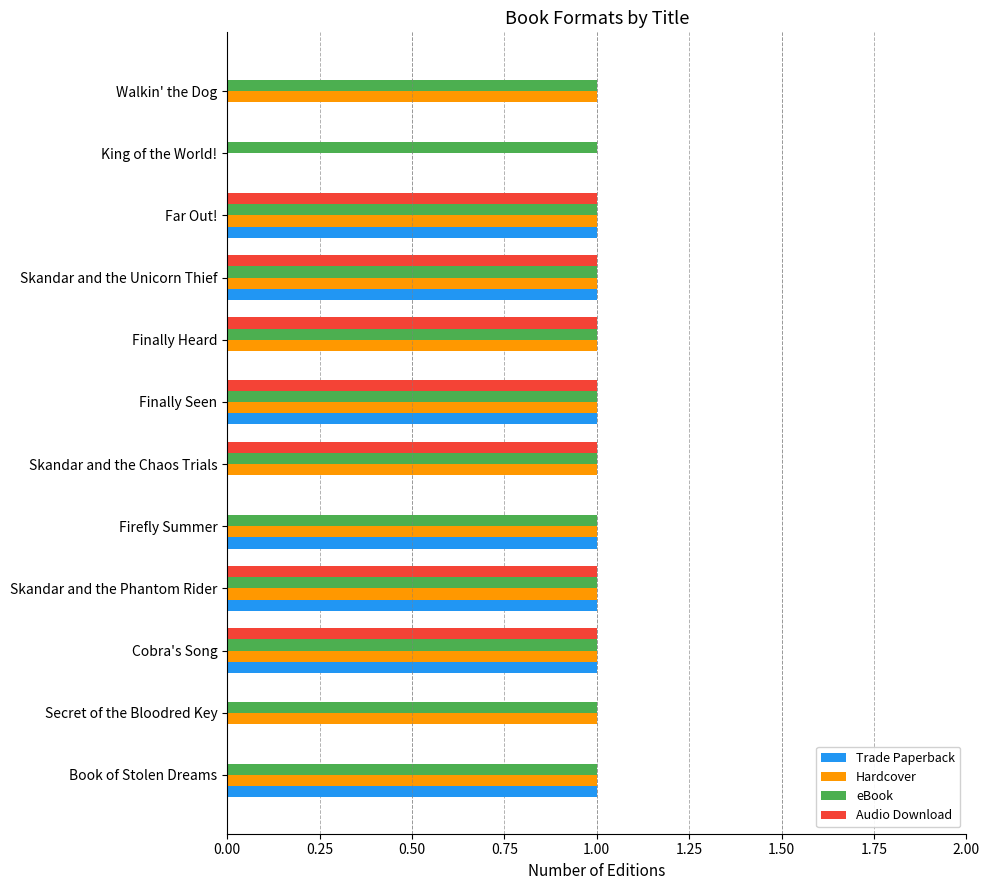

Is it true that Trade Paperback equals 1 at Far Out!?

True